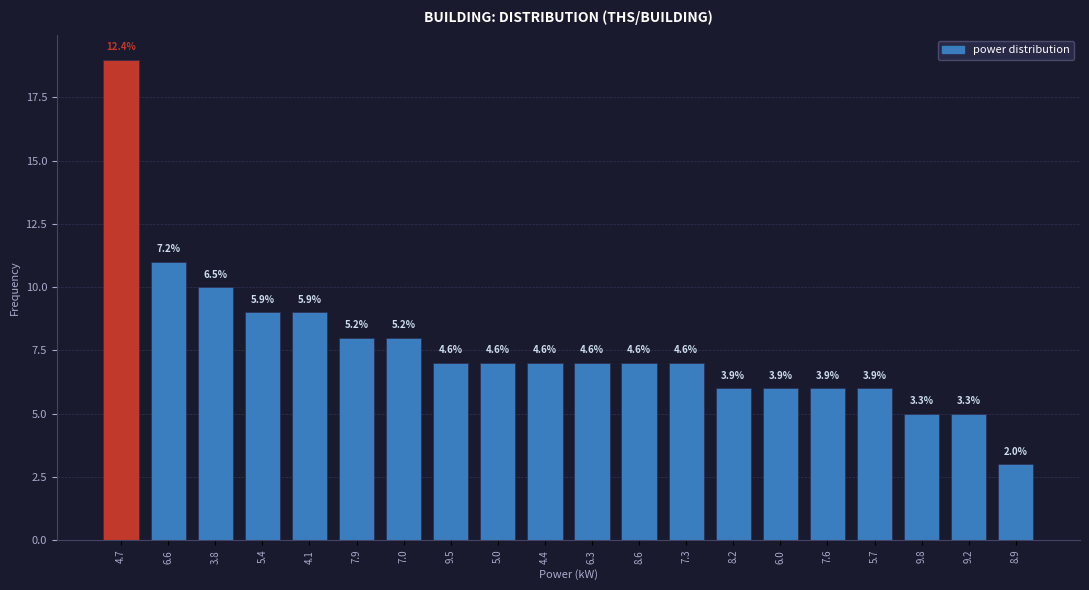

Are the bars horizontal?

No